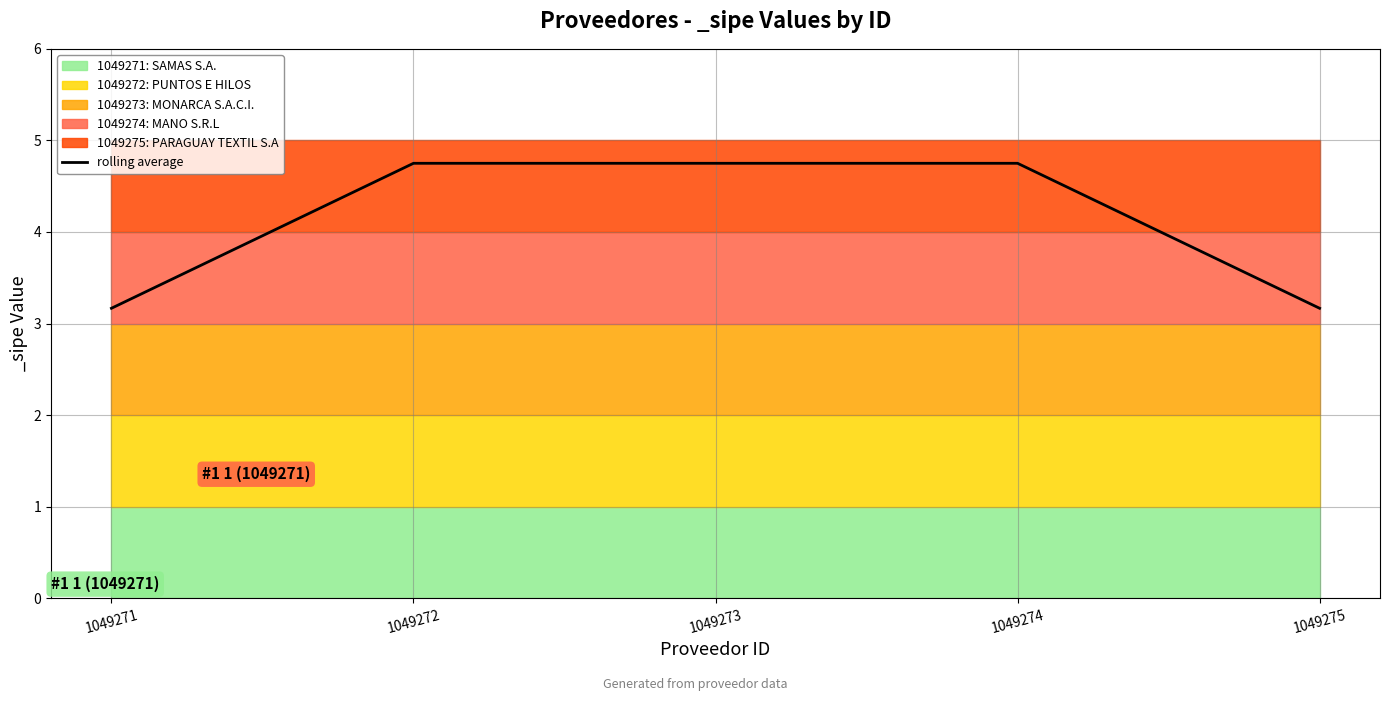

The chart shows a value of 2.8 at 1049274. True or false?

False